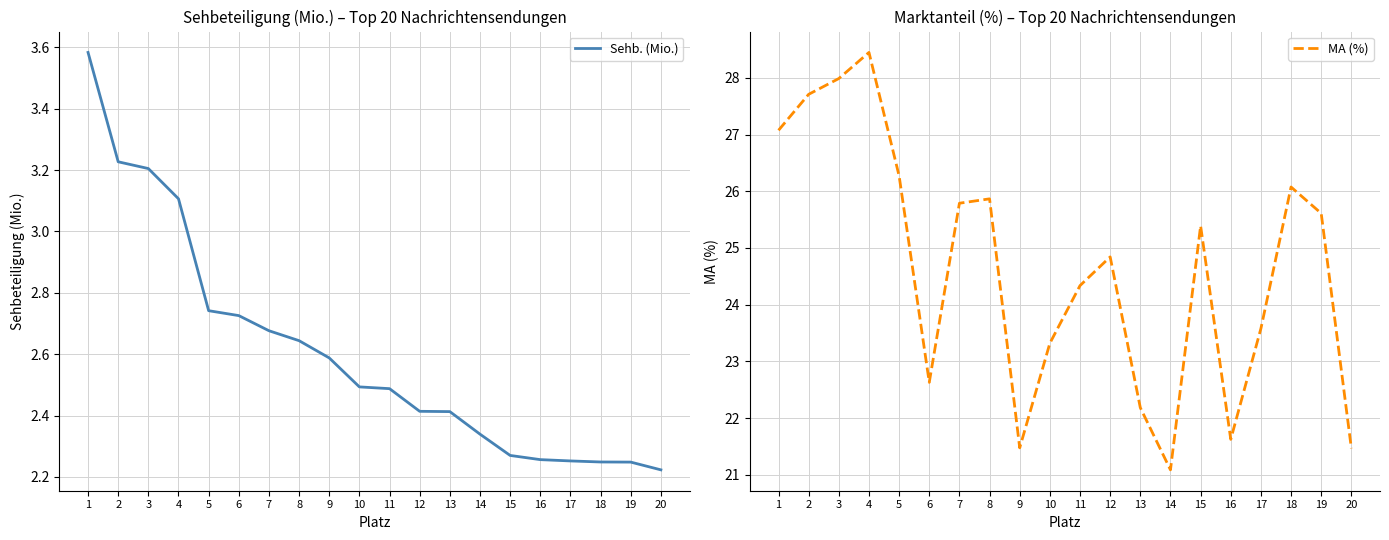

Is it true that MA (%) equals 10.1 at 18?

False